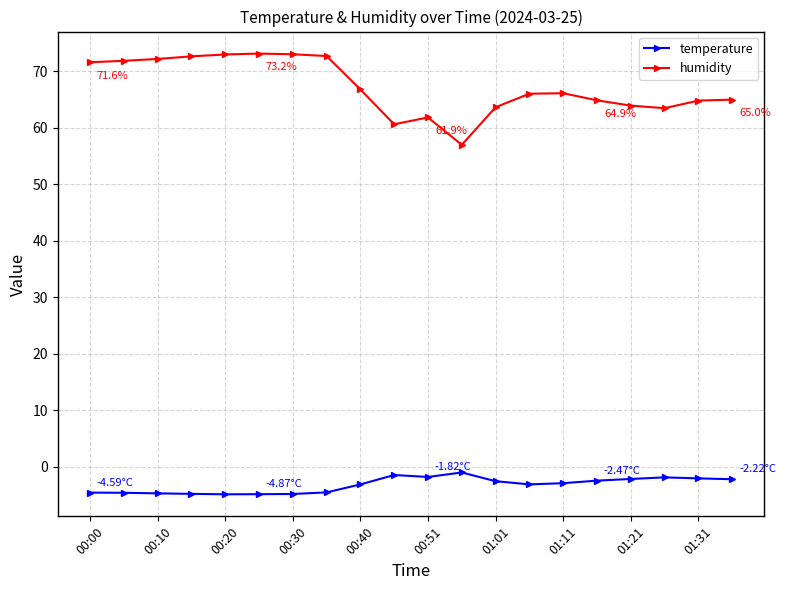

Rank the series by their average value, from lowest to highest.

temperature, humidity